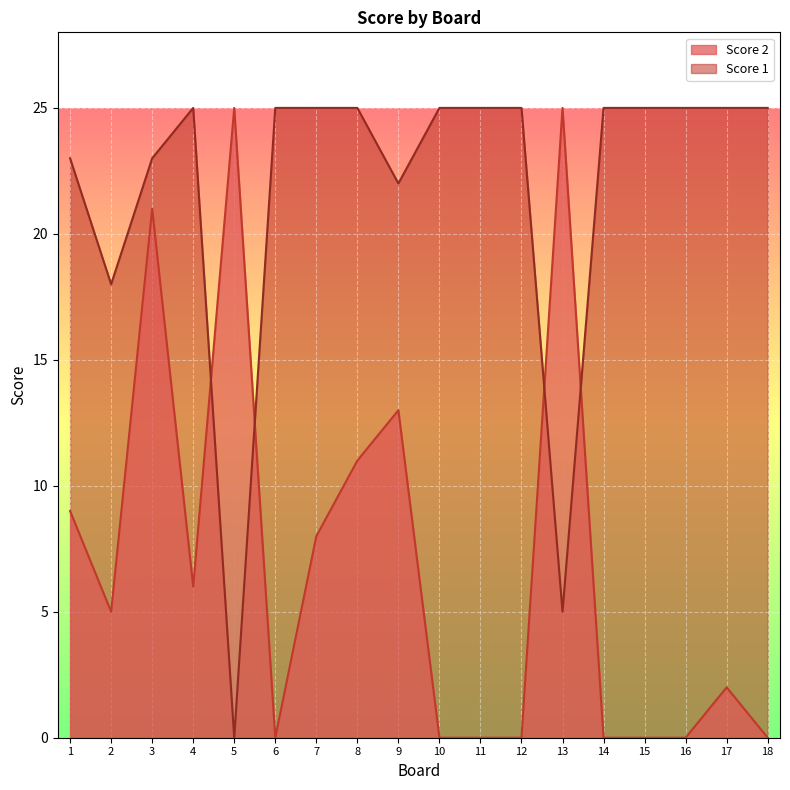

Which series has the largest range (max minus min)?

Score 1